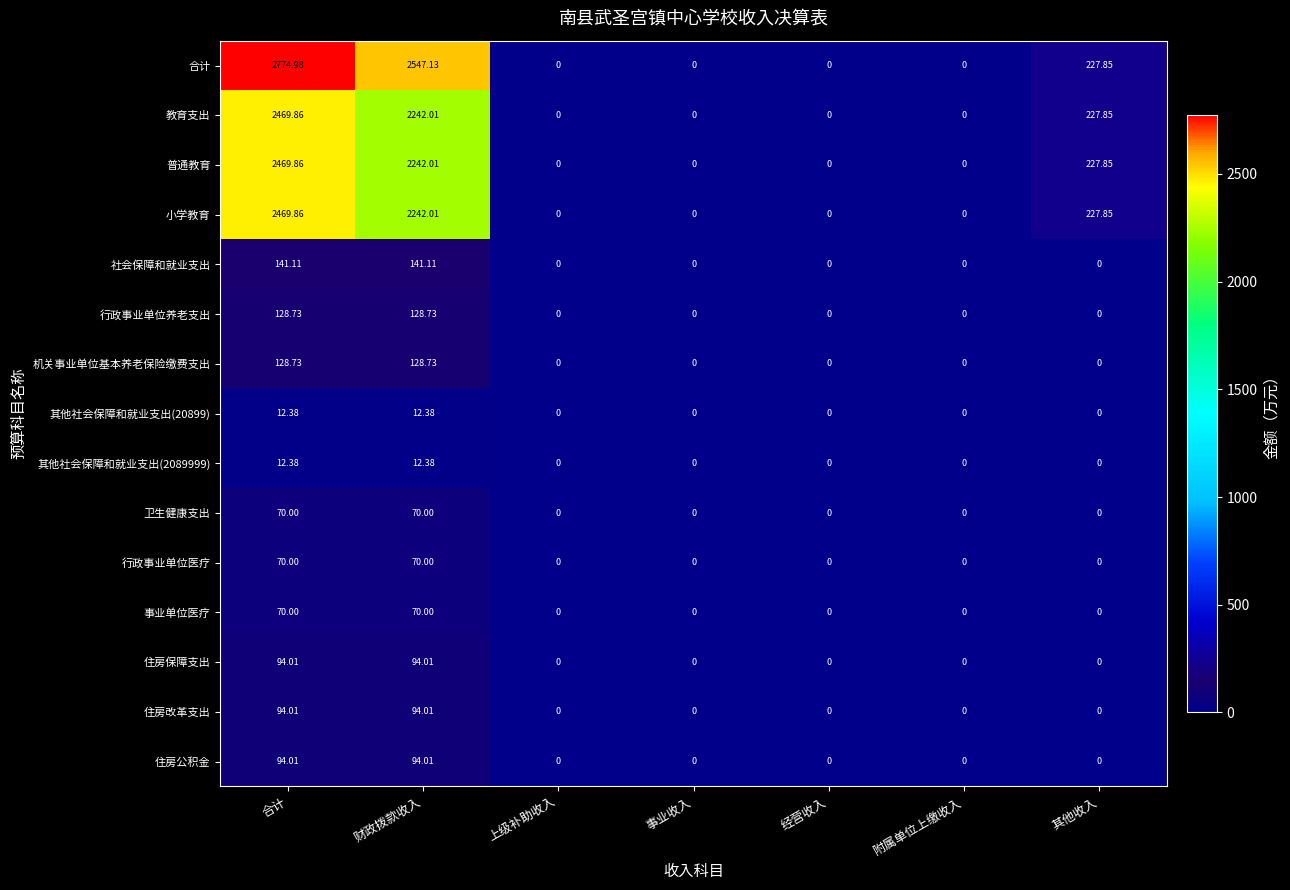

Which series has the widest spread of values?

合计